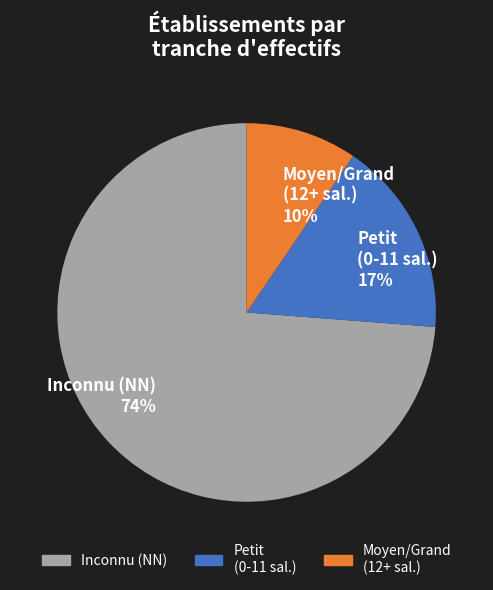

To the nearest percent, what percentage of the pie is Moyen/Grand (12+ sal.) 10%?

10%